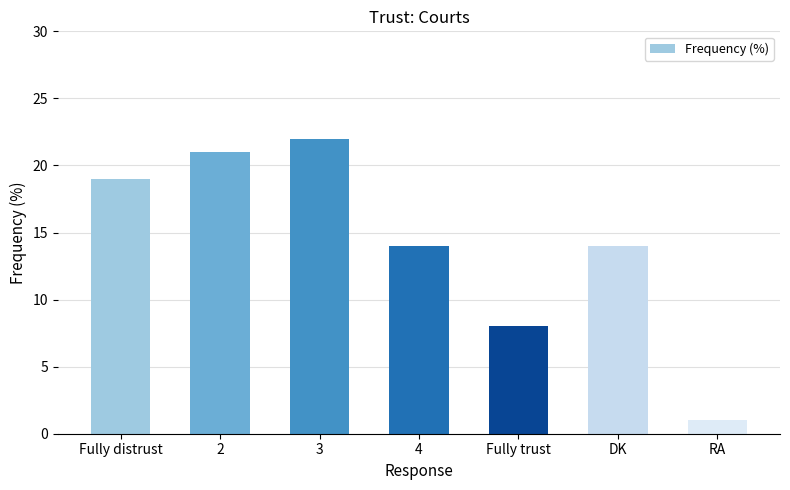

What value does the data have at 3, to the nearest 5?

20